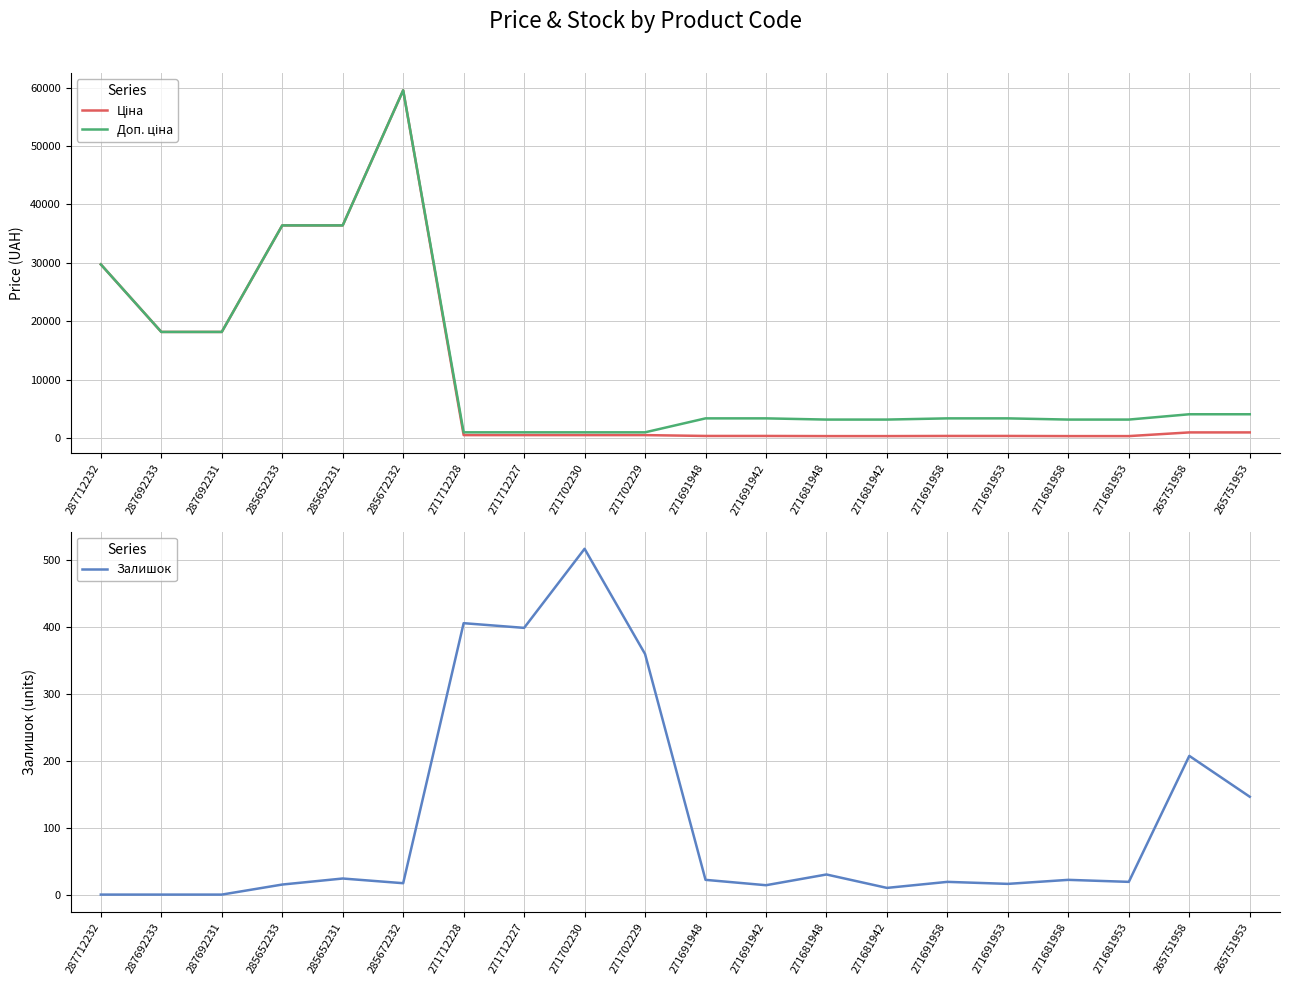

What is the minimum value for Доп. ціна?

1048.0